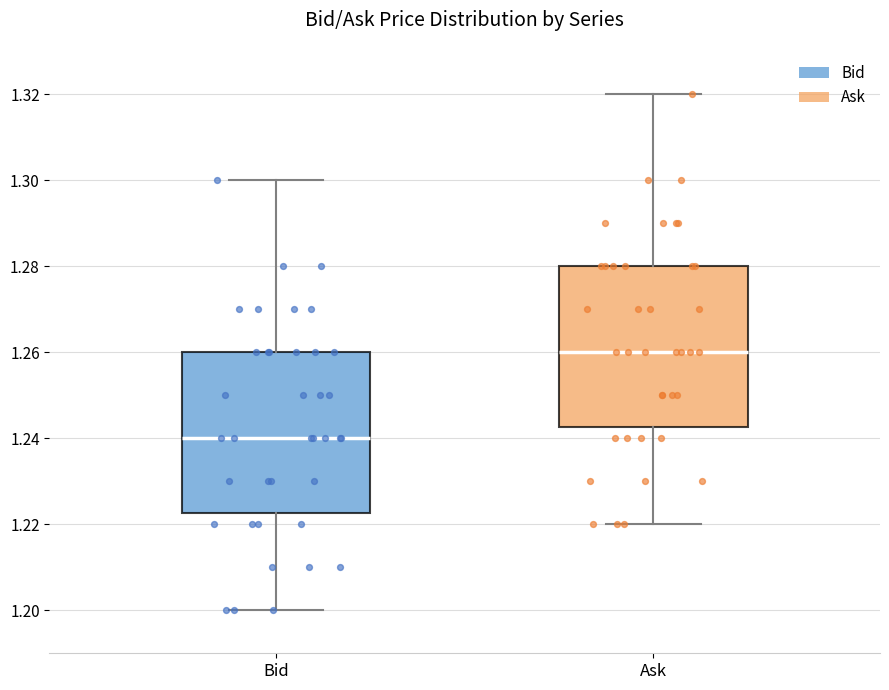

Reading left to right, read every box against the y-axis: the position of its median line, the range the box covers, and the ends of its whiskers. The values are not printed on the chart, so give them approximately, as read against the axis.

Bid: median 1.240, box 1.222 to 1.260, whiskers 1.200 to 1.300
Ask: median 1.260, box 1.242 to 1.280, whiskers 1.220 to 1.320